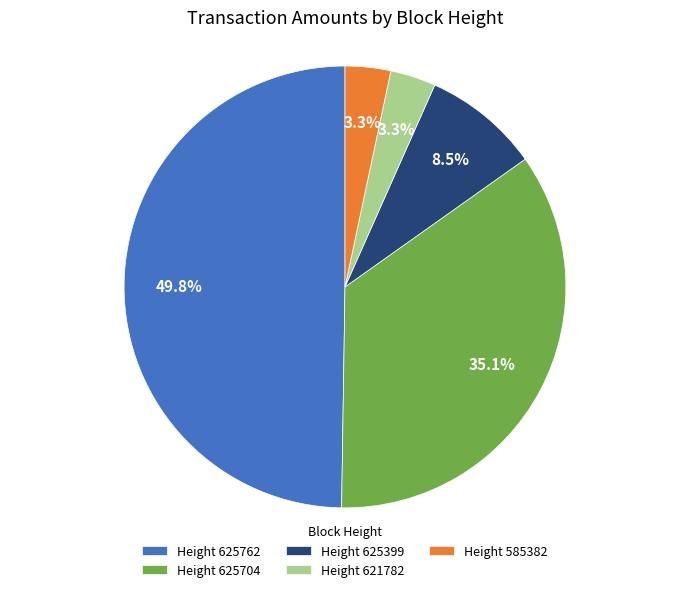

Which slice is the largest?

Height 625762